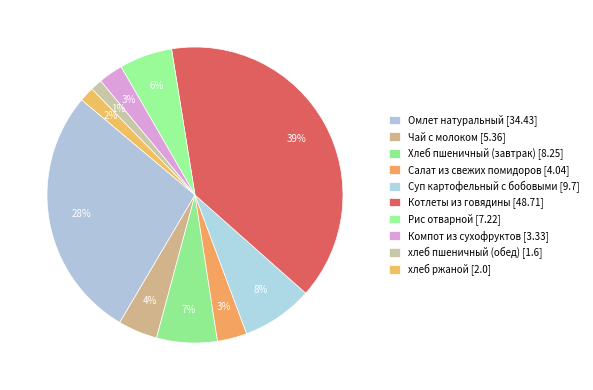

How many segments does this pie chart have?

10